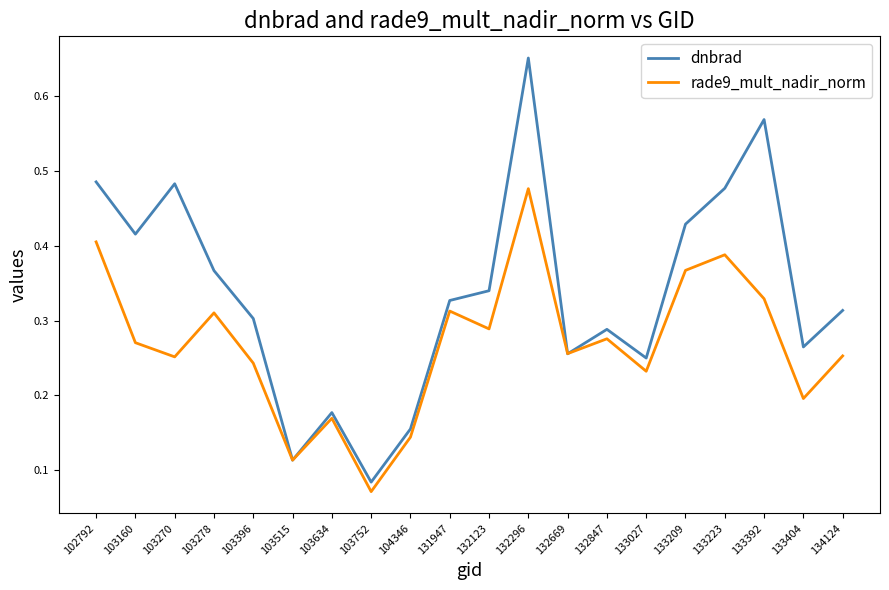

At which category is the sum across all series the highest?

132296